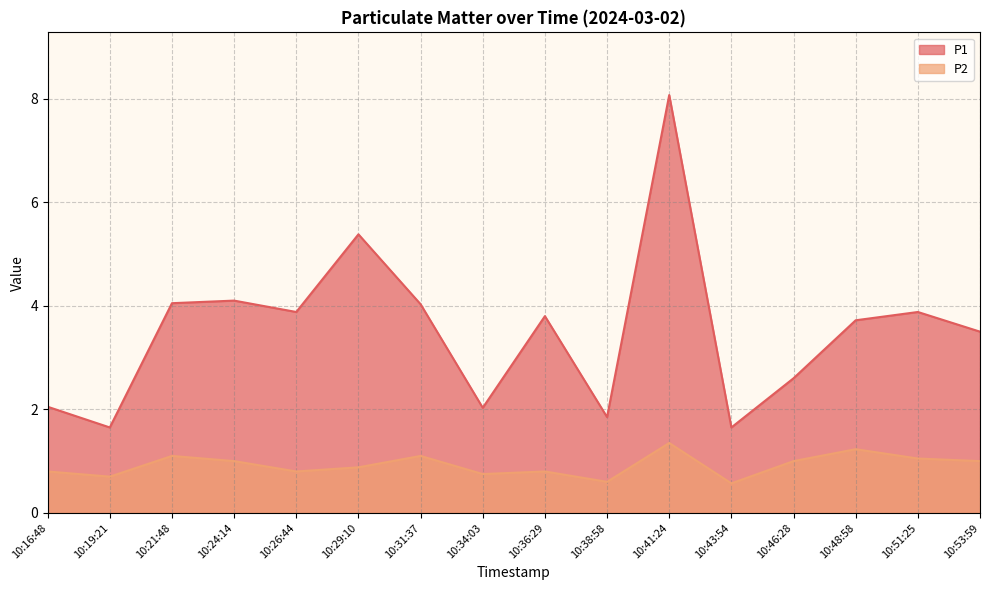

How many data points in P1 are less than 3?

6